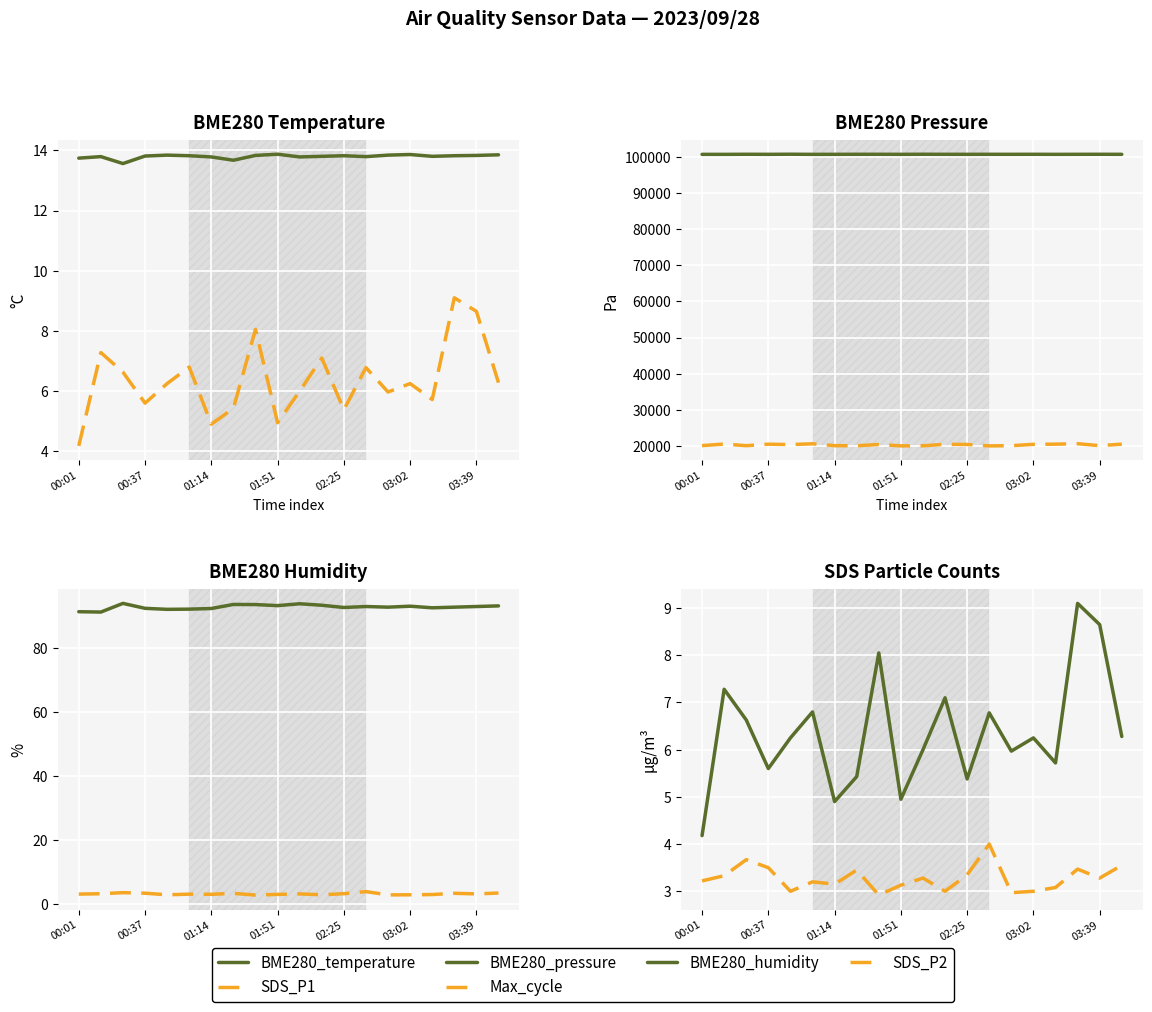

Is it true that BME280_humidity equals 93.1 at 13?

True